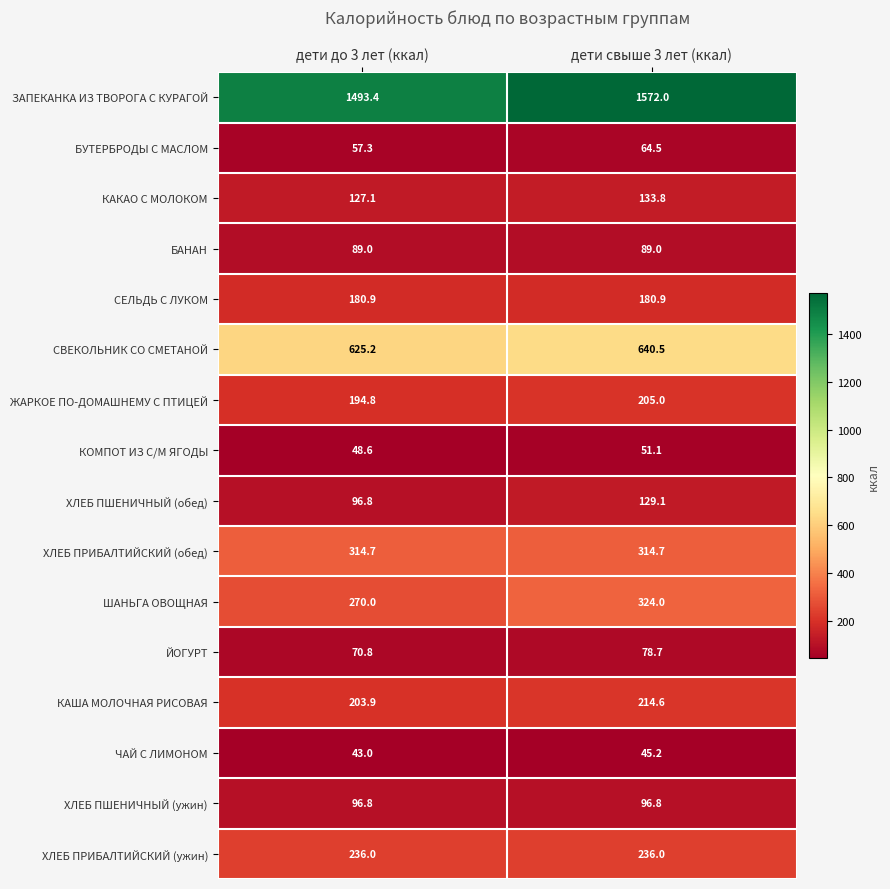

List the series in order of their peak value, lowest first.

ЧАЙ С ЛИМОНОМ, КОМПОТ ИЗ С/М ЯГОДЫ, БУТЕРБРОДЫ С МАСЛОМ, ЙОГУРТ, БАНАН, ХЛЕБ ПШЕНИЧНЫЙ (ужин), ХЛЕБ ПШЕНИЧНЫЙ (обед), КАКАО С МОЛОКОМ, СЕЛЬДЬ С ЛУКОМ, ЖАРКОЕ ПО-ДОМАШНЕМУ С ПТИЦЕЙ, КАША МОЛОЧНАЯ РИСОВАЯ, ХЛЕБ ПРИБАЛТИЙСКИЙ (ужин), ХЛЕБ ПРИБАЛТИЙСКИЙ (обед), ШАНЬГА ОВОЩНАЯ, СВЕКОЛЬНИК СО СМЕТАНОЙ, ЗАПЕКАНКА ИЗ ТВОРОГА С КУРАГОЙ